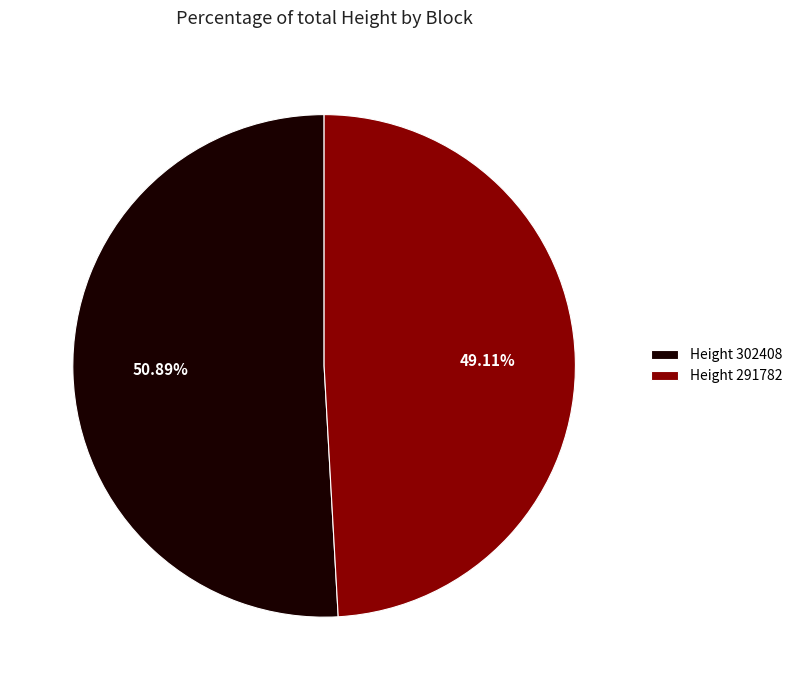

Which slice is the smallest?

Height 291782